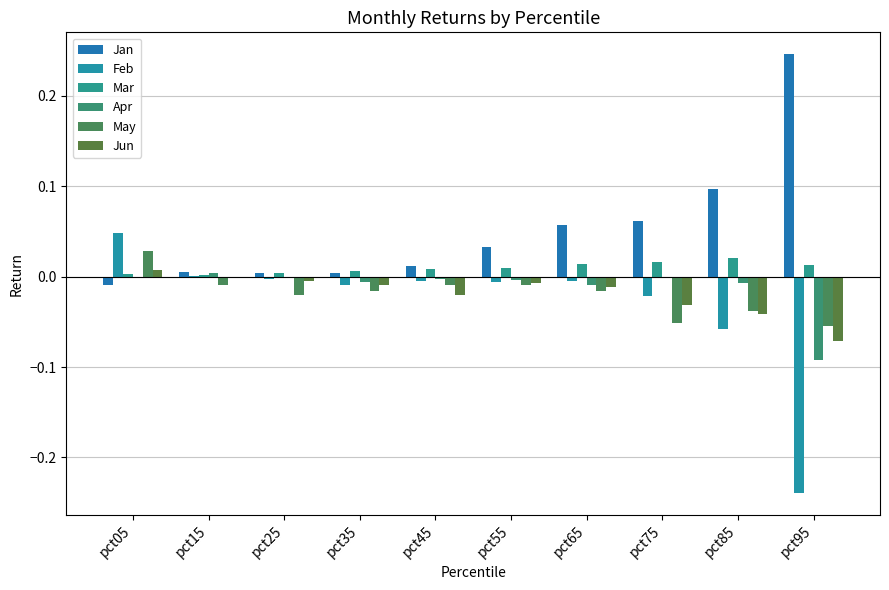

What is the smallest value displayed?

-0.2